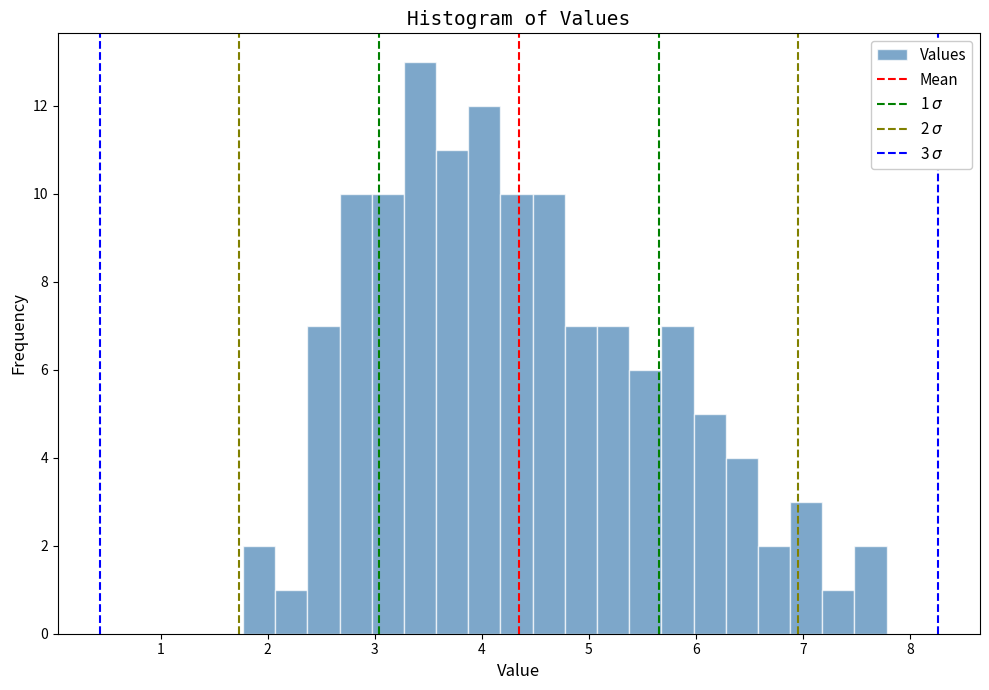

Around what value on the x-axis is the tallest bar? Give the approximate position of its centre, as read against the axis.

3.4